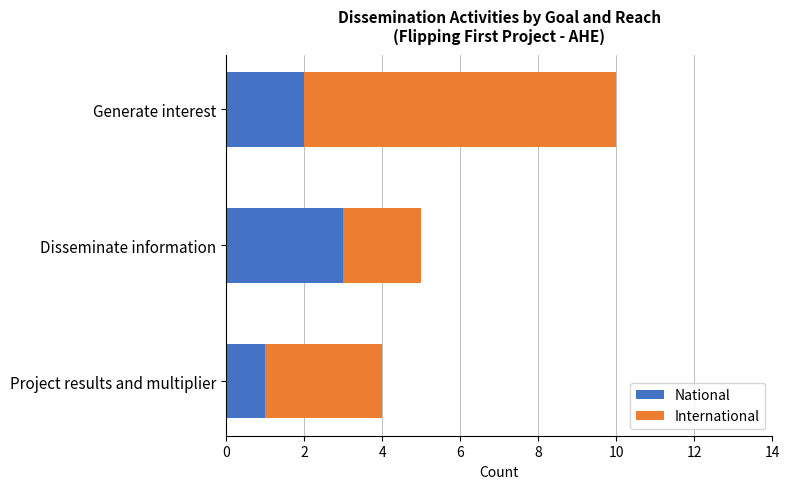

At which category is the sum across all series the highest?

Generate interest